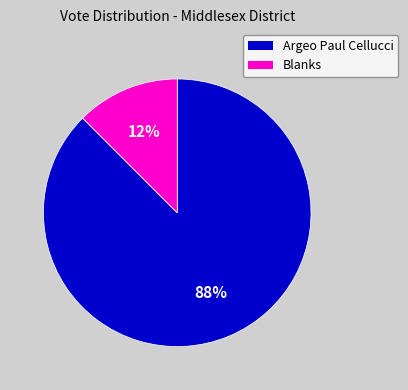

To the nearest percent, what is the average slice percentage?

50%